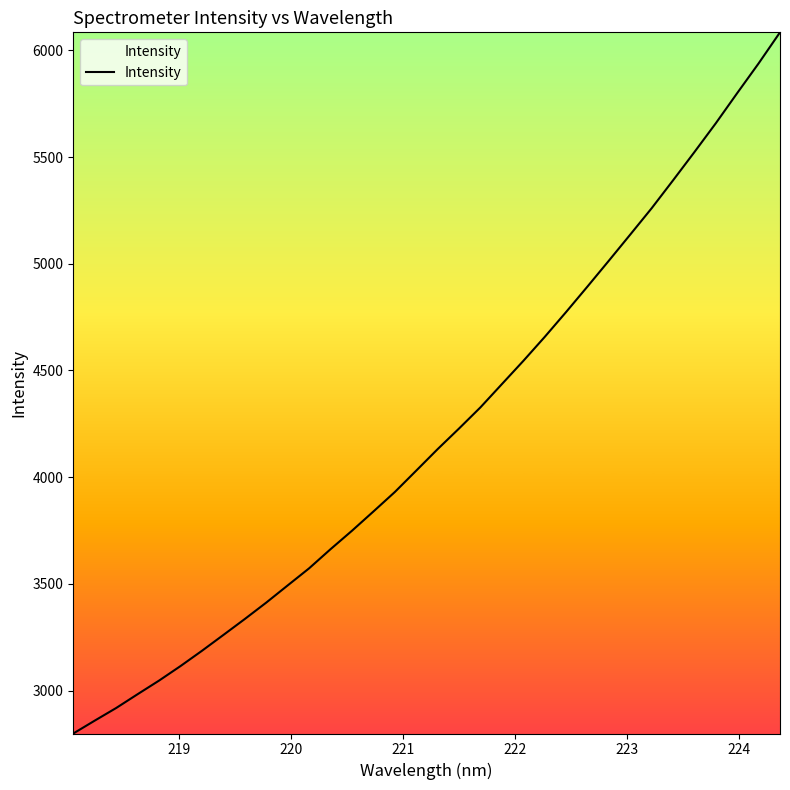

What is the smallest value displayed?

2799.2